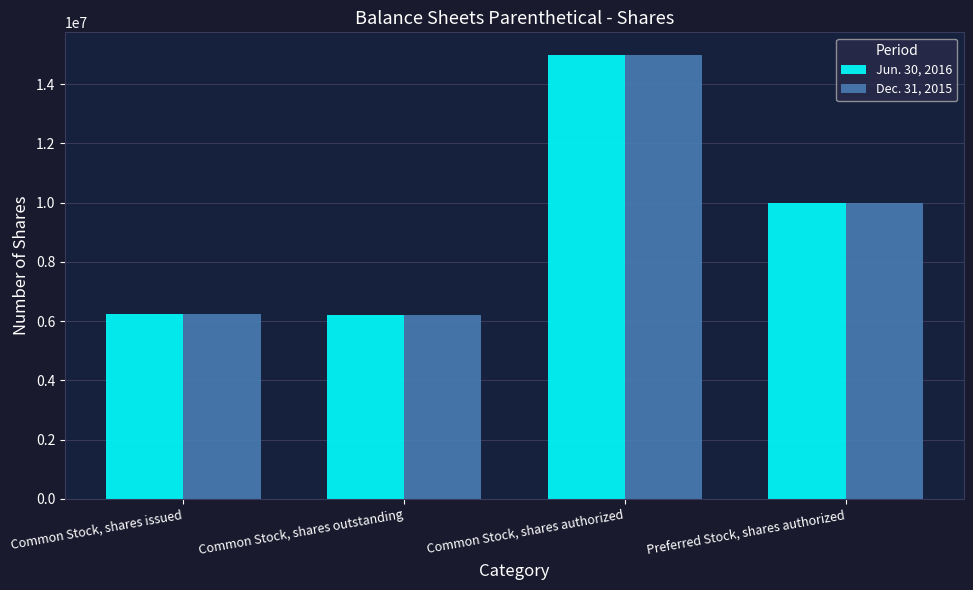

How many data points in Jun. 30, 2016 are less than 10000000?

2